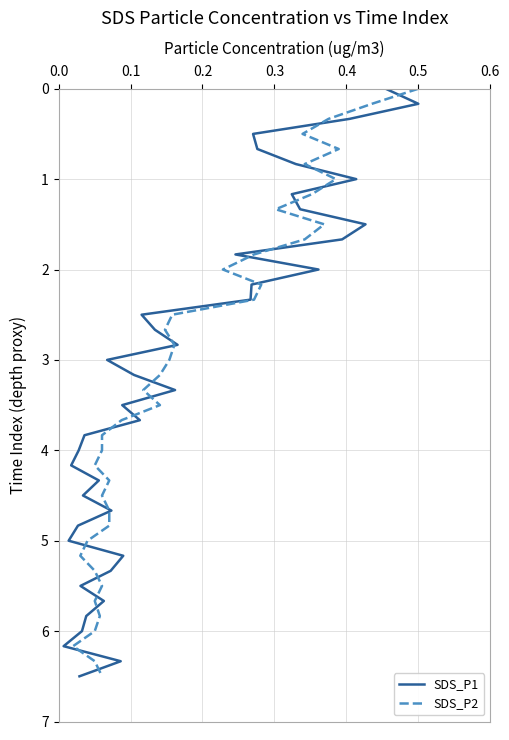

What are all the series names shown in the legend?

SDS_P1, SDS_P2